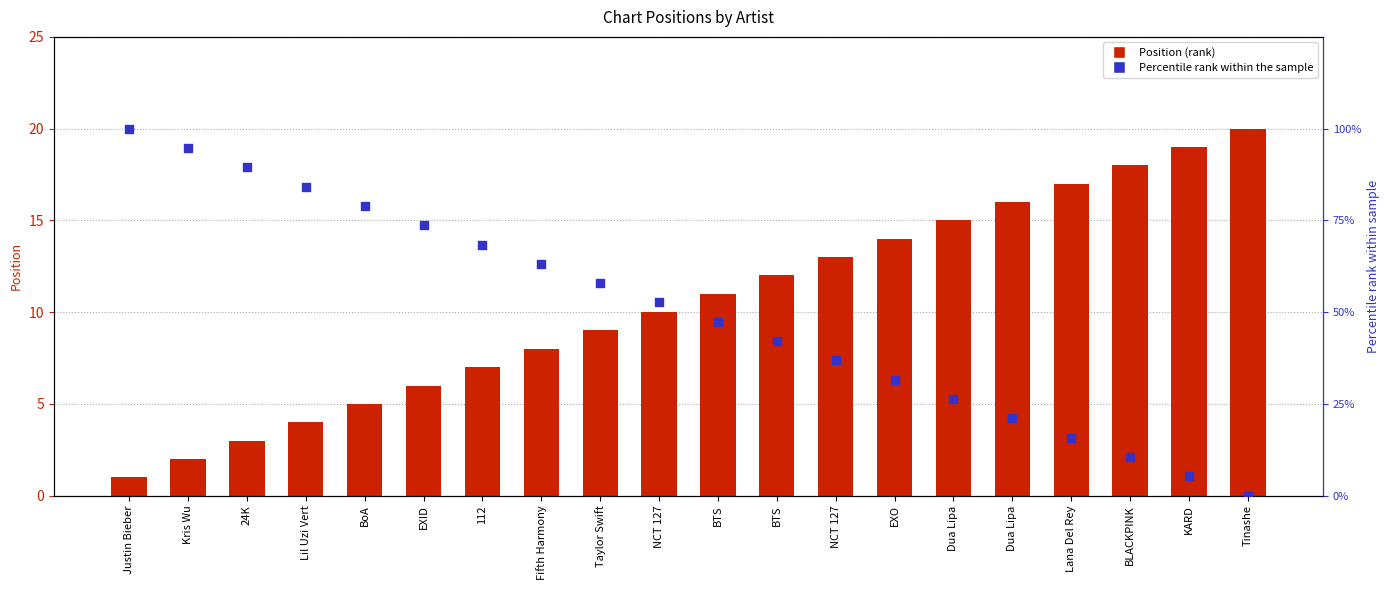

At which category is the sum across all series the highest?

Justin Bieber